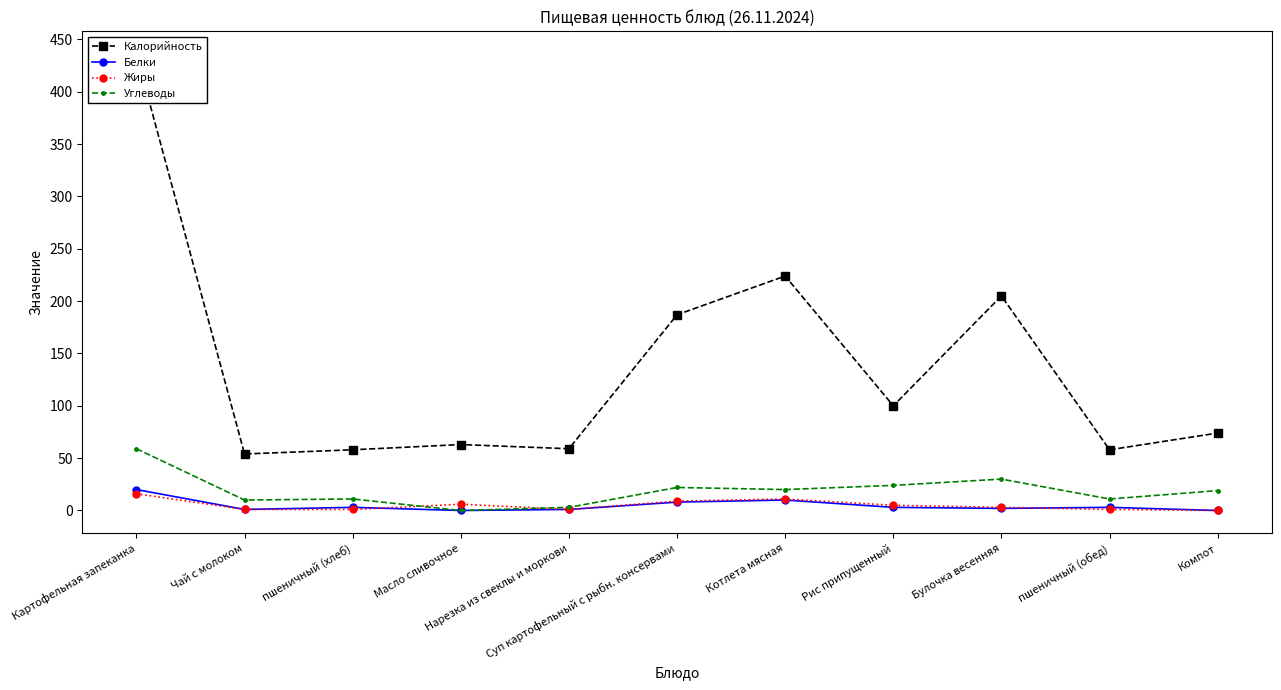

Which series has the widest spread of values?

Калорийность